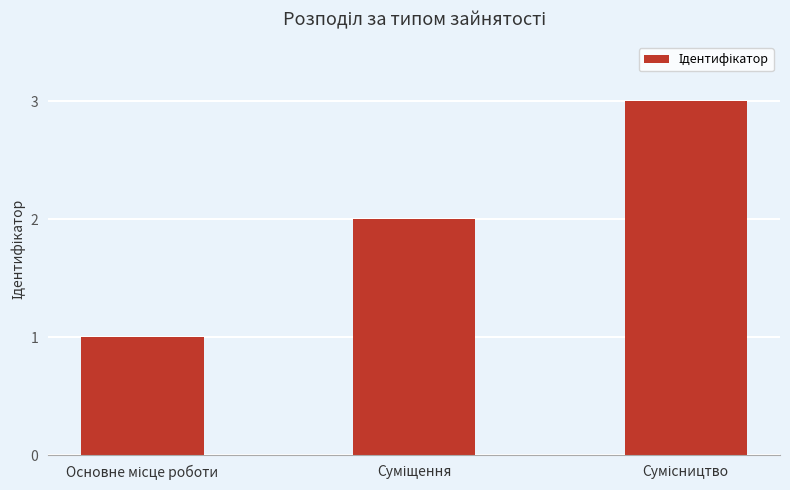

What is the greatest value displayed?

3